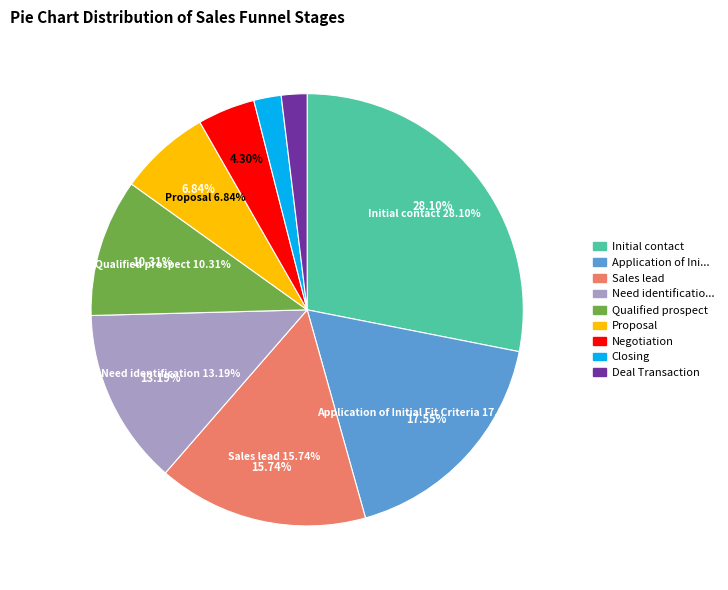

Is it true that Qualified prospect is 5% of the pie?

False